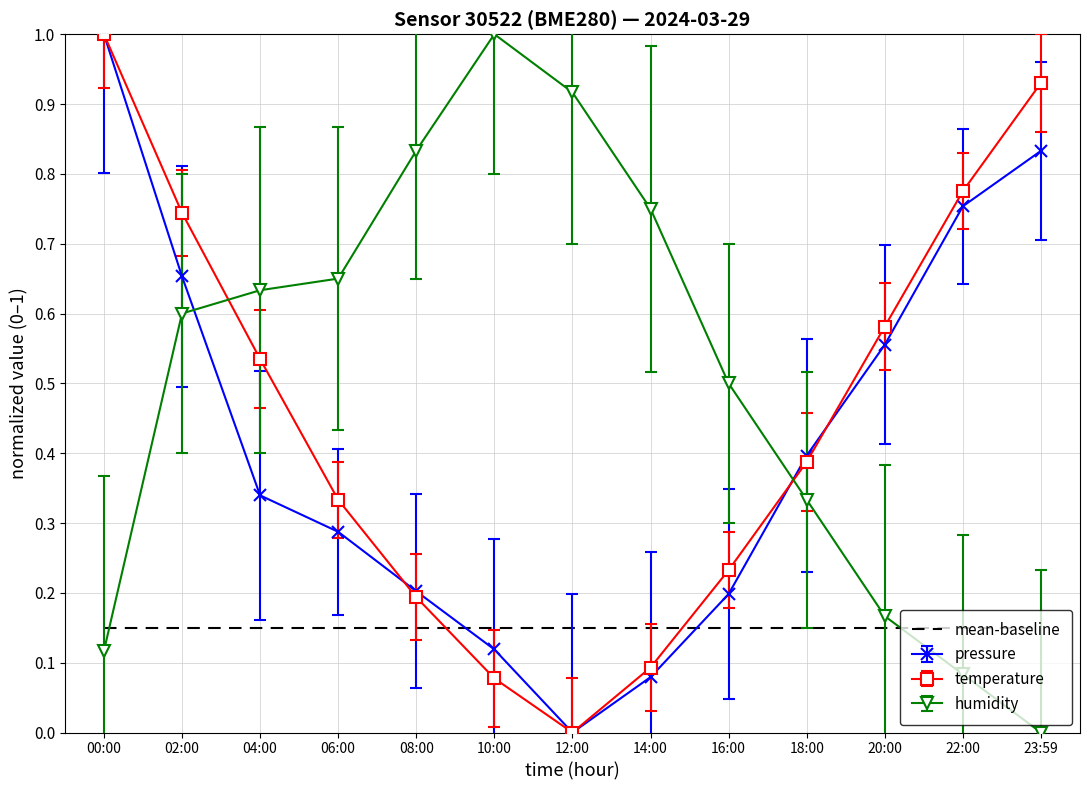

How many intersections are there between humidity and temperature?

2